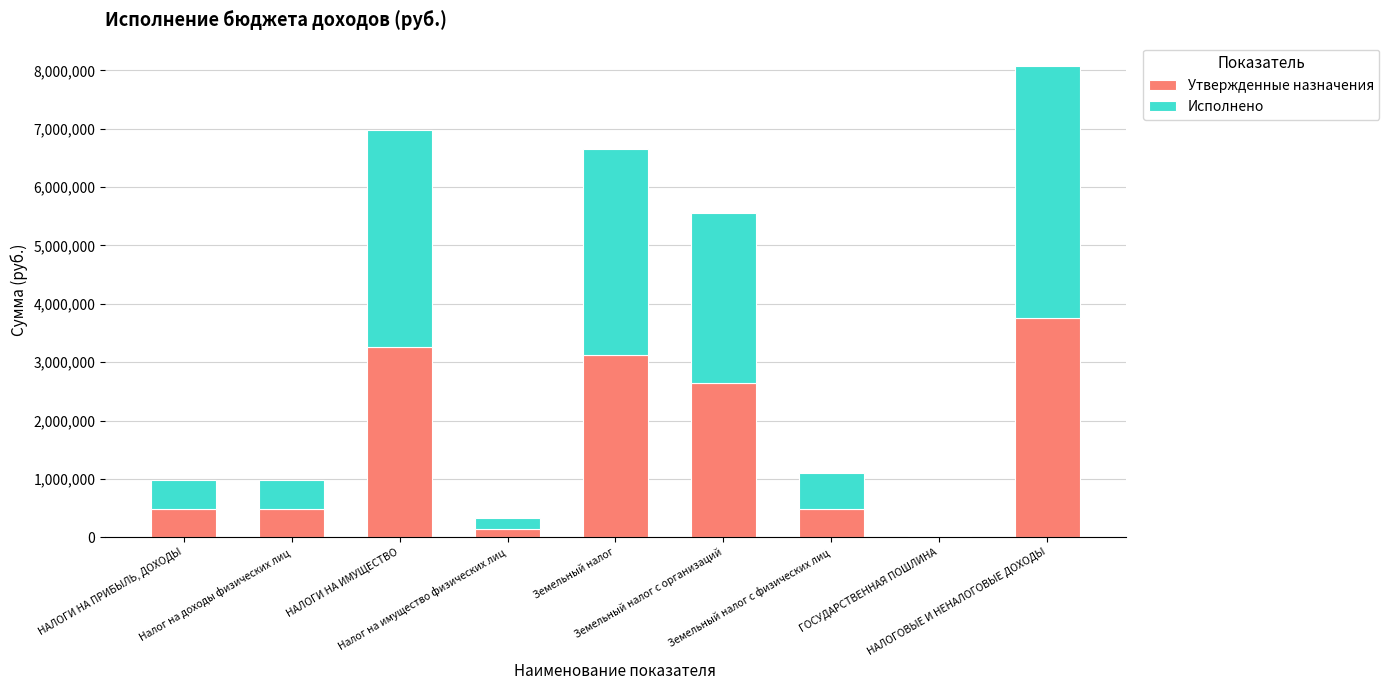

What is the highest value of the Утвержденные назначения series?

3762015.1